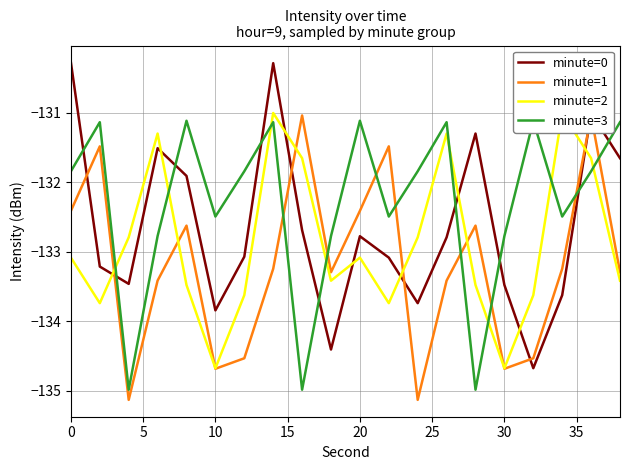

Is this an area chart (filled region under the line)?

No